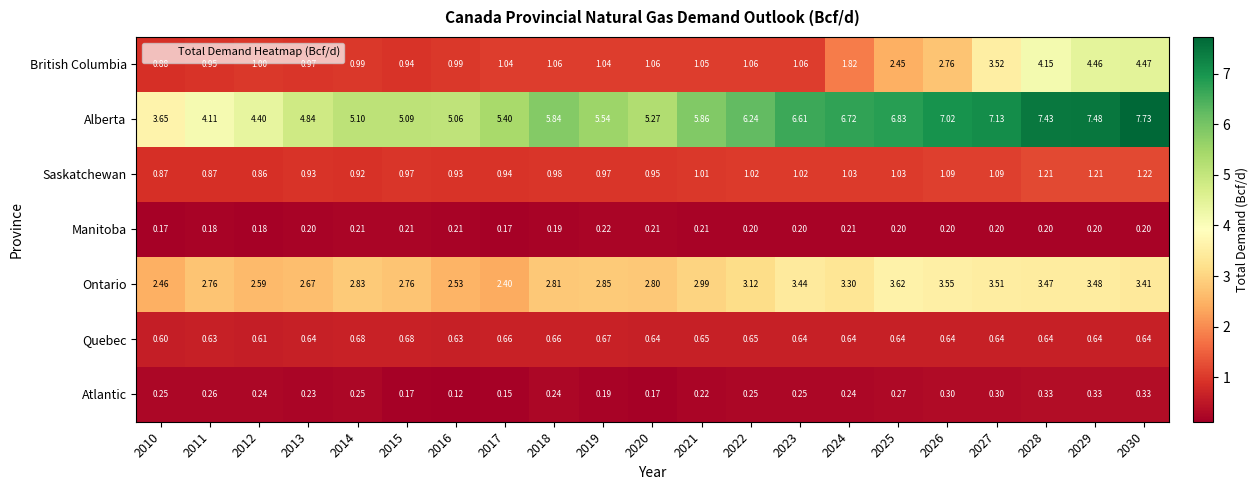

What is the total value across all series at 2010?

8.9